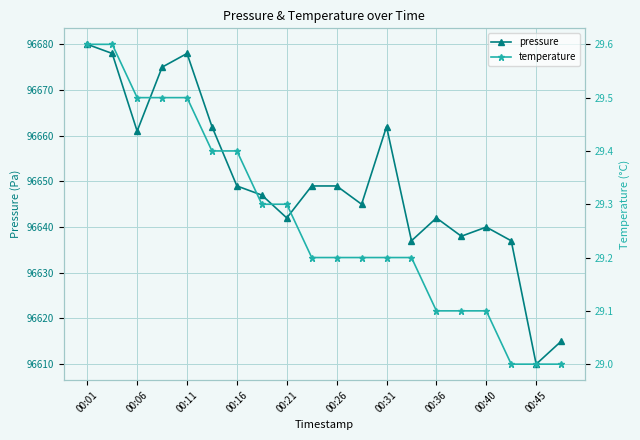

What is the minimum value for pressure?

96610